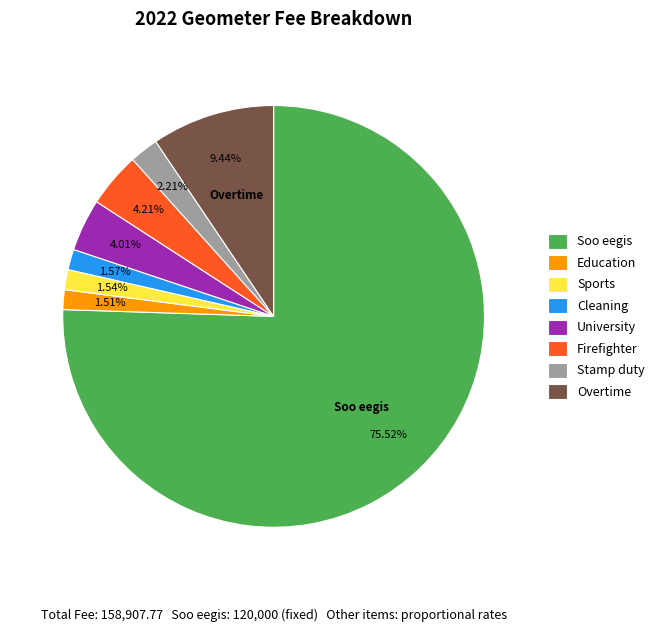

Is the sum of Firefighter and University greater than half?

No